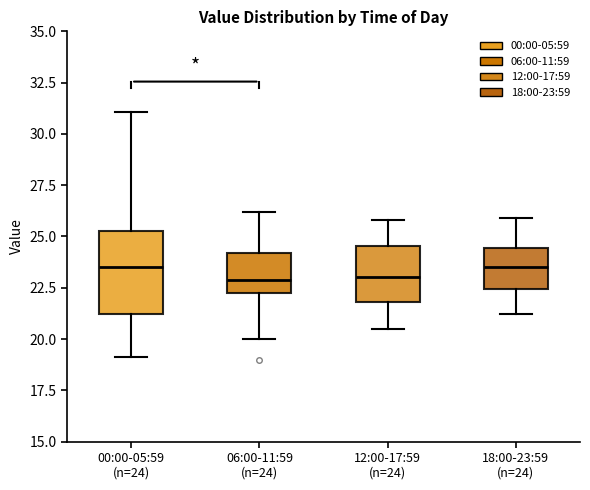

Reading left to right, read every box against the y-axis: the position of its median line, the range the box covers, and the ends of its whiskers. The values are not printed on the chart, so give them approximately, as read against the axis.

00:00-05:59 (n=24): median 23.5, box 21.0 to 25.5, whiskers 19.0 to 31.0
06:00-11:59 (n=24): median 23.0, box 22.0 to 24.0, whiskers 20.0 to 26.0
12:00-17:59 (n=24): median 23.0, box 22.0 to 24.5, whiskers 20.5 to 26.0
18:00-23:59 (n=24): median 23.5, box 22.5 to 24.5, whiskers 21.0 to 26.0